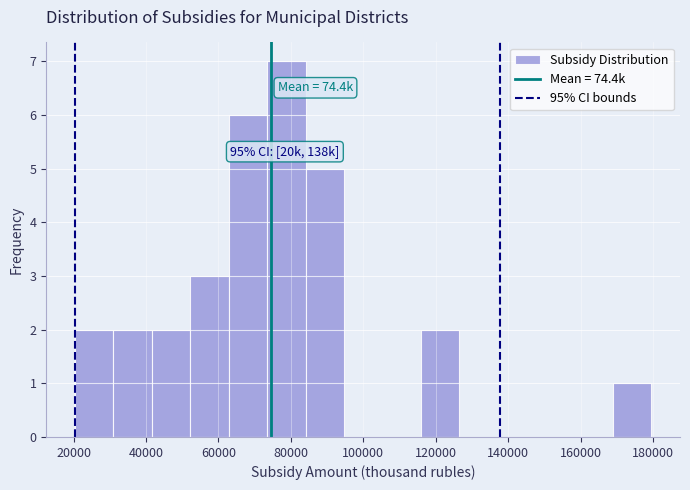

Over which range of the x-axis is the bar tallest?

74000 to 84000